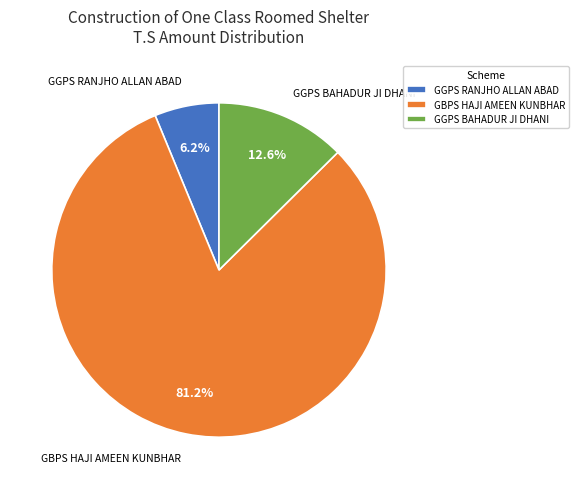

Rank the categories by value from lowest to highest.

GGPS RANJHO ALLAN ABAD, GGPS BAHADUR JI DHANI, GBPS HAJI AMEEN KUNBHAR